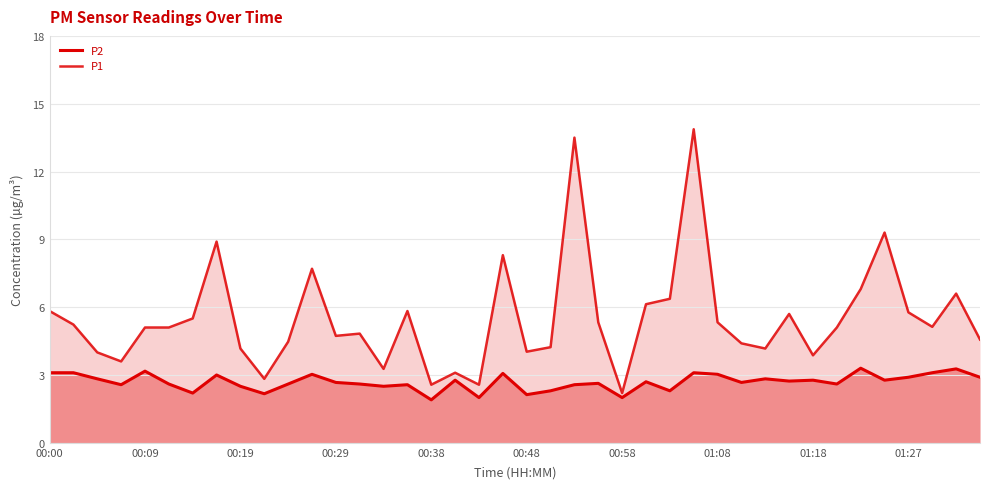

What is the value of the P2 point at the 1st from the left?

3.1